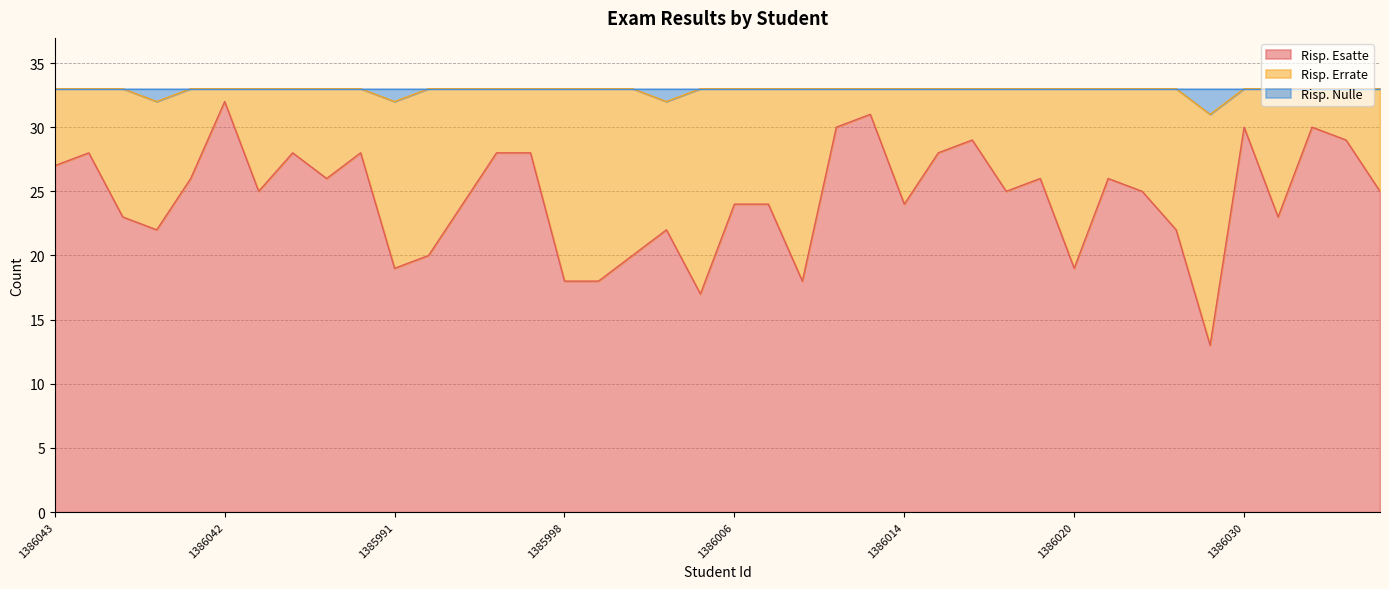

What is the difference between the maximum and minimum values in the Risp. Esatte series?

19